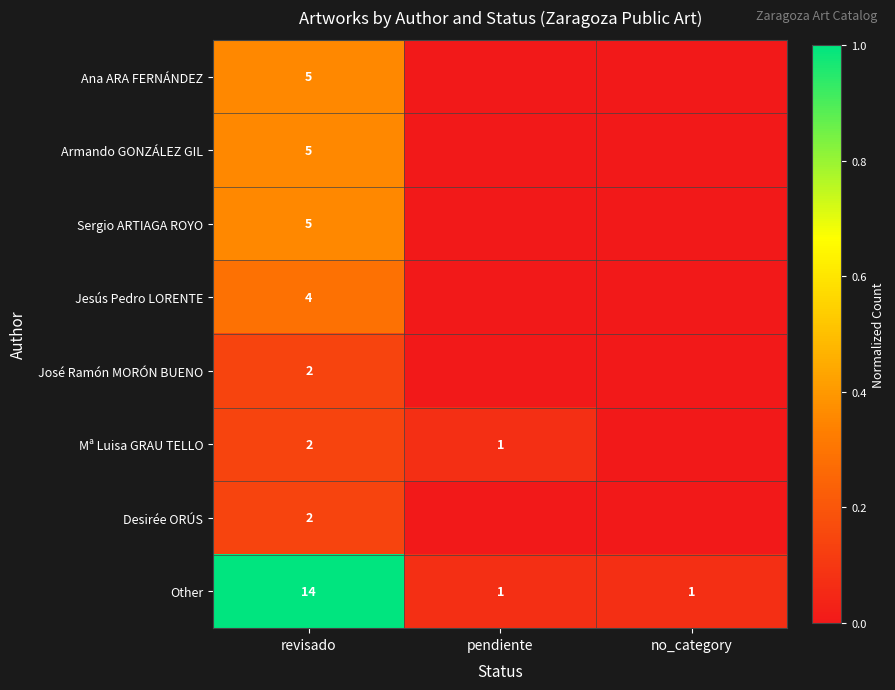

At how many categories does at least one series exceed 0?

3